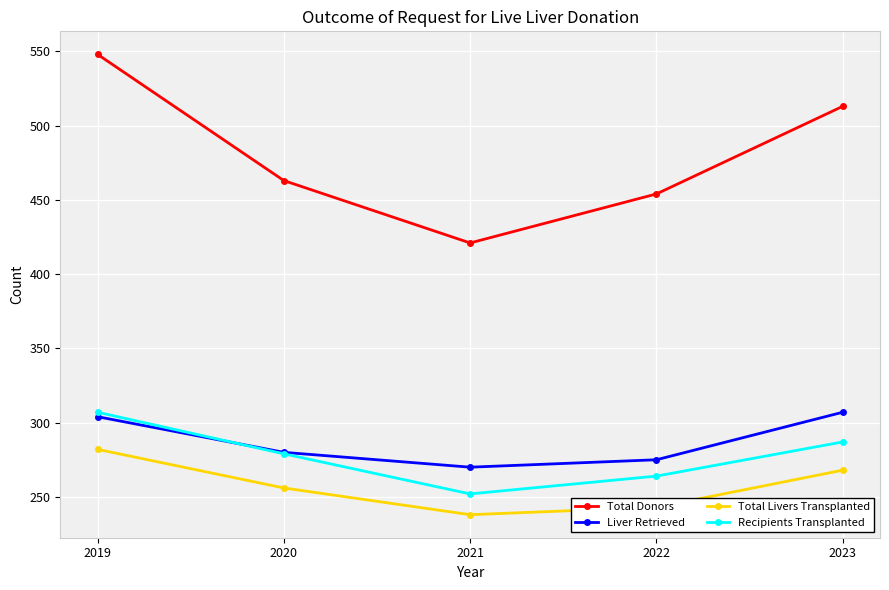

What is the total value across all series at 2023?

1375